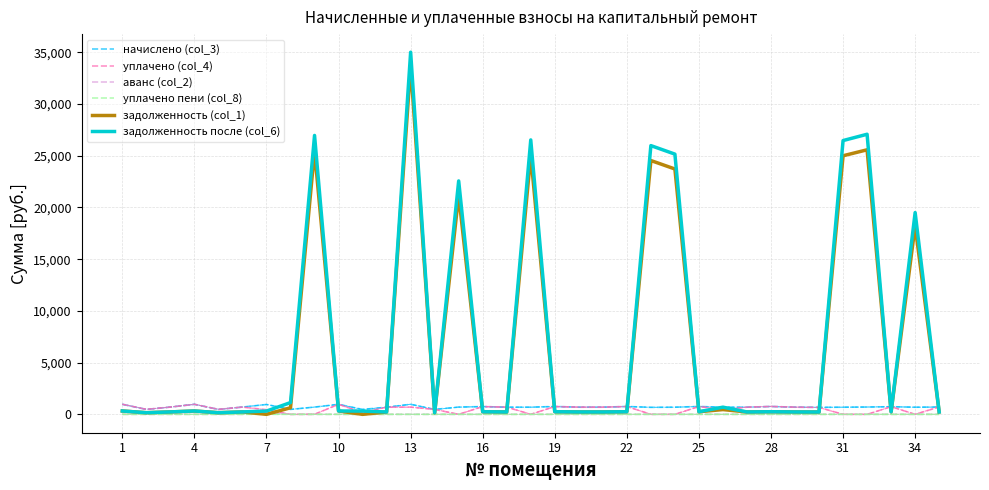

Which series has the widest spread of values?

задолженность после (col_6)